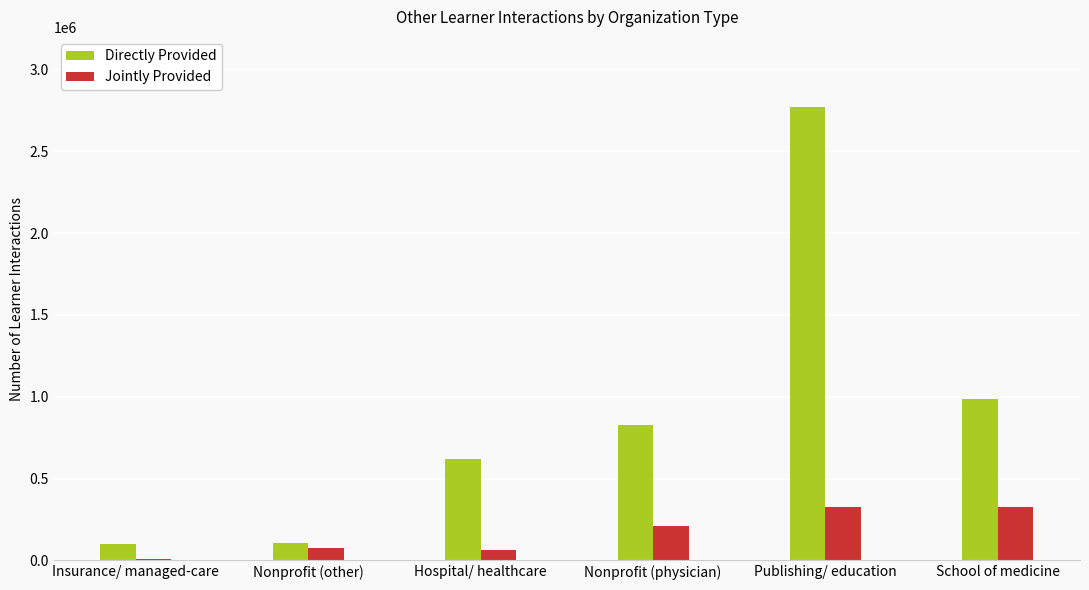

Is the value of Jointly Provided at Nonprofit (other) greater than the value of Directly Provided at Hospital/ healthcare?

No